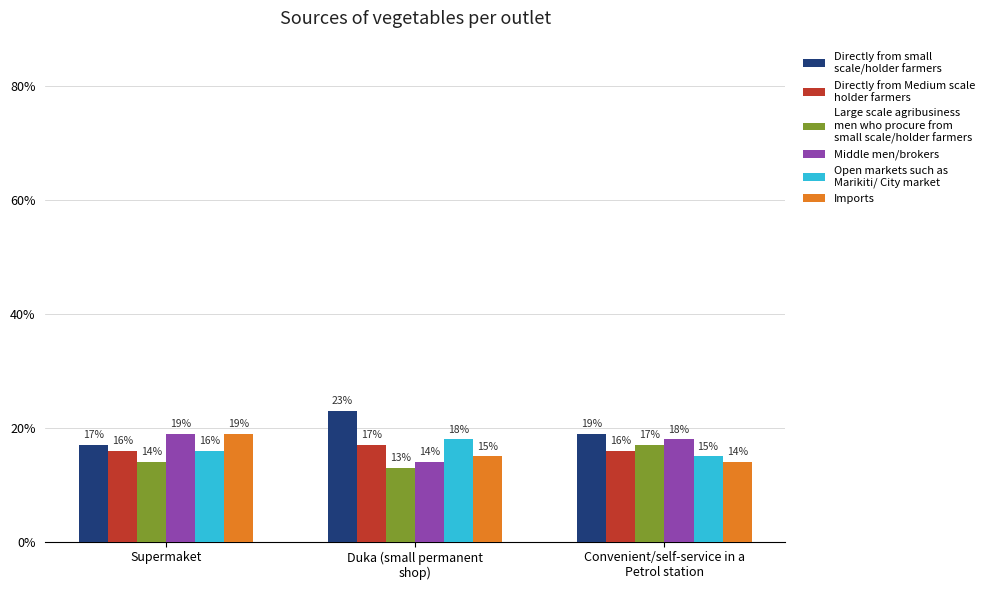

What is the label of the 3rd bar from the right?

Supermaket